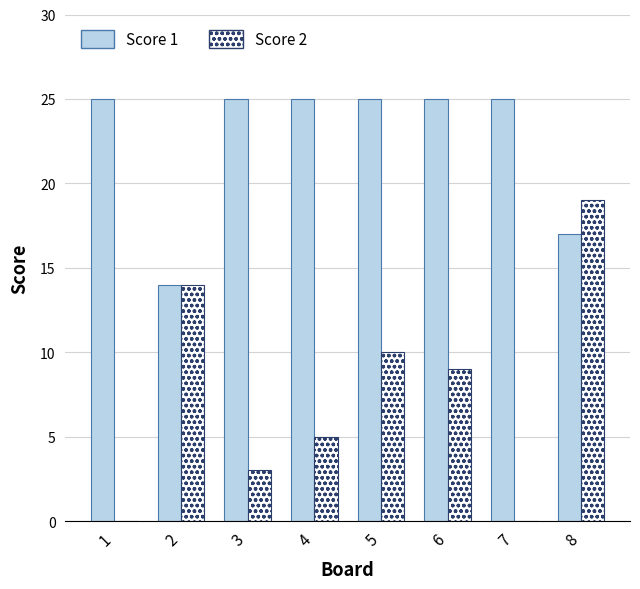

What is the sum of all Score 1 values?

181